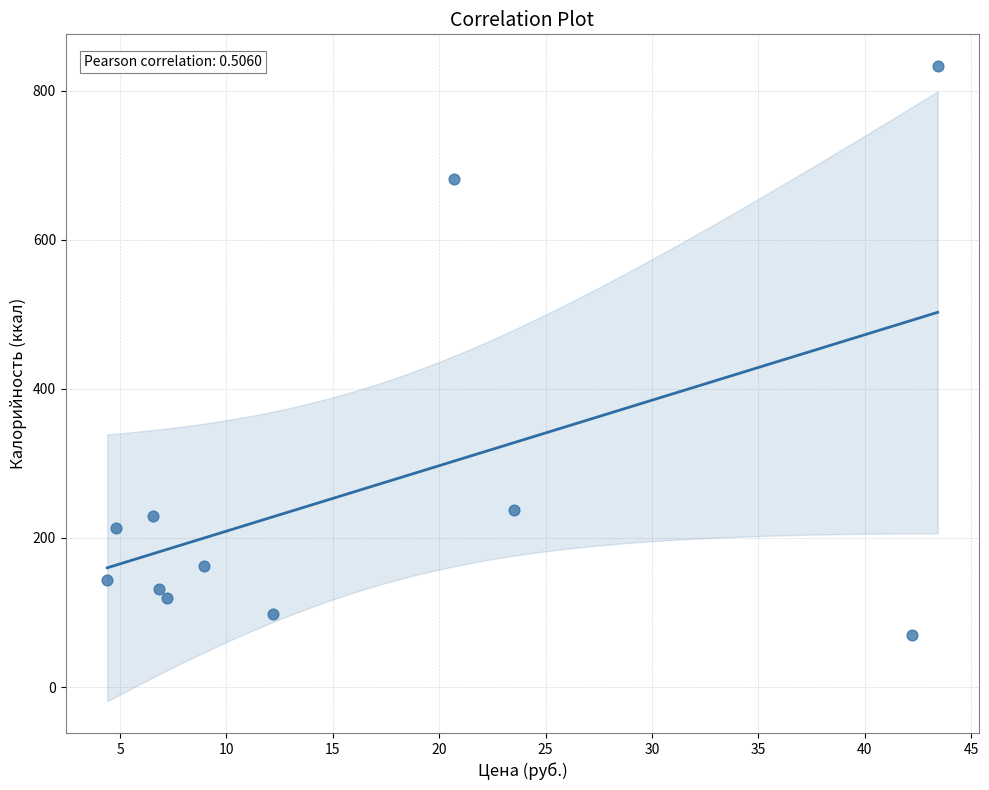

What is the average Y value?

266